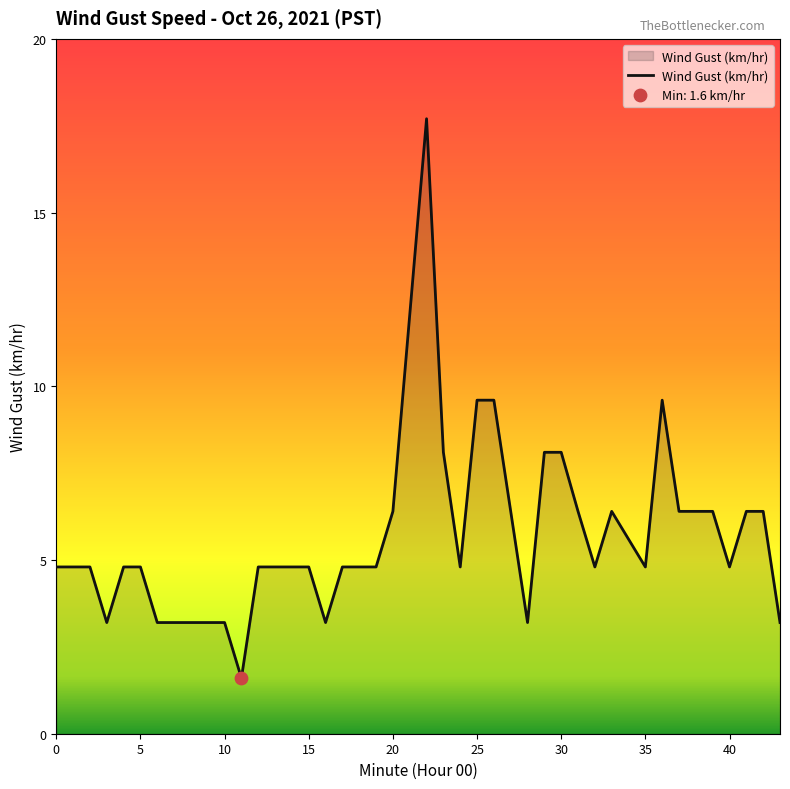

What is the maximum value shown in the chart?

17.7